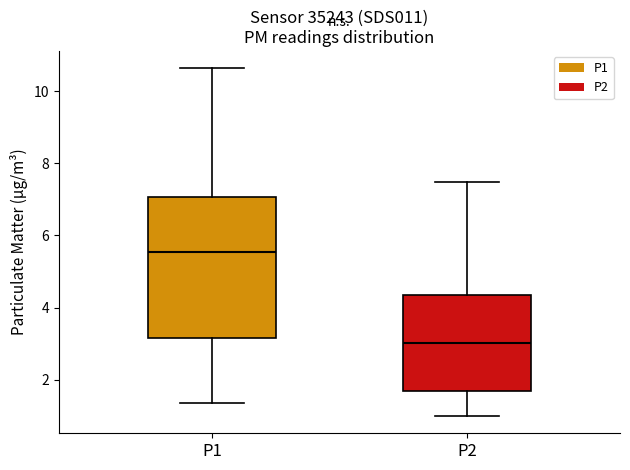

Where does the upper whisker of the box for P2 end on the y-axis? The values are not printed on the chart, so give them approximately, as read against the axis.

7.4